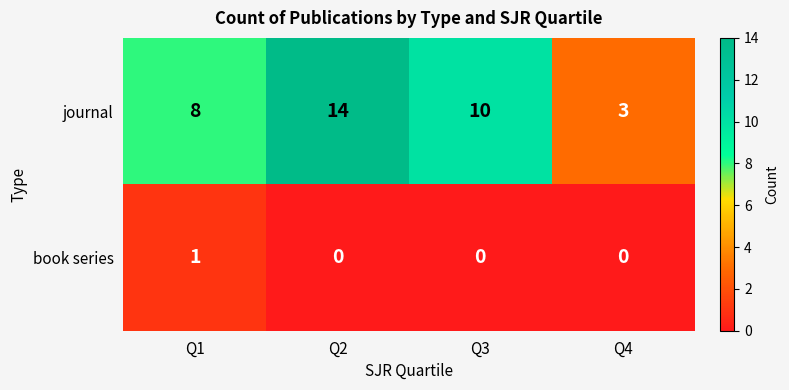

Reading left to right, transcribe all the data shown in this chart.

journal: Q1=8	Q2=14	Q3=10	Q4=3
book series: Q1=1	Q2=0	Q3=0	Q4=0